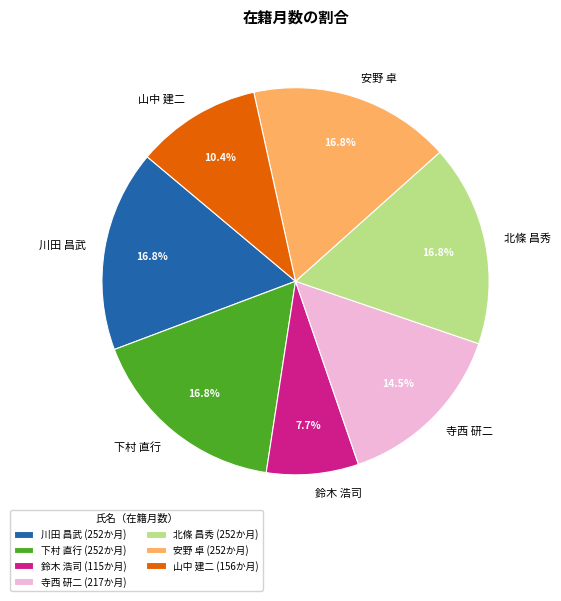

True or false: 北條 昌秀 accounts for 27% of the total.

False